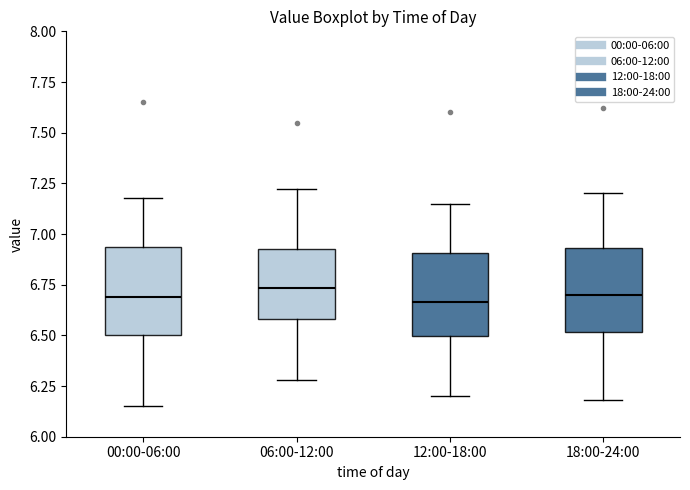

Reading left to right, read every box against the y-axis: the position of its median line, the range the box covers, and the ends of its whiskers. The values are not printed on the chart, so give them approximately, as read against the axis.

00:00-06:00: median 6.70, box 6.50 to 6.95, whiskers 6.15 to 7.20
06:00-12:00: median 6.75, box 6.60 to 6.95, whiskers 6.30 to 7.20
12:00-18:00: median 6.65, box 6.50 to 6.90, whiskers 6.20 to 7.15
18:00-24:00: median 6.70, box 6.50 to 6.95, whiskers 6.20 to 7.20